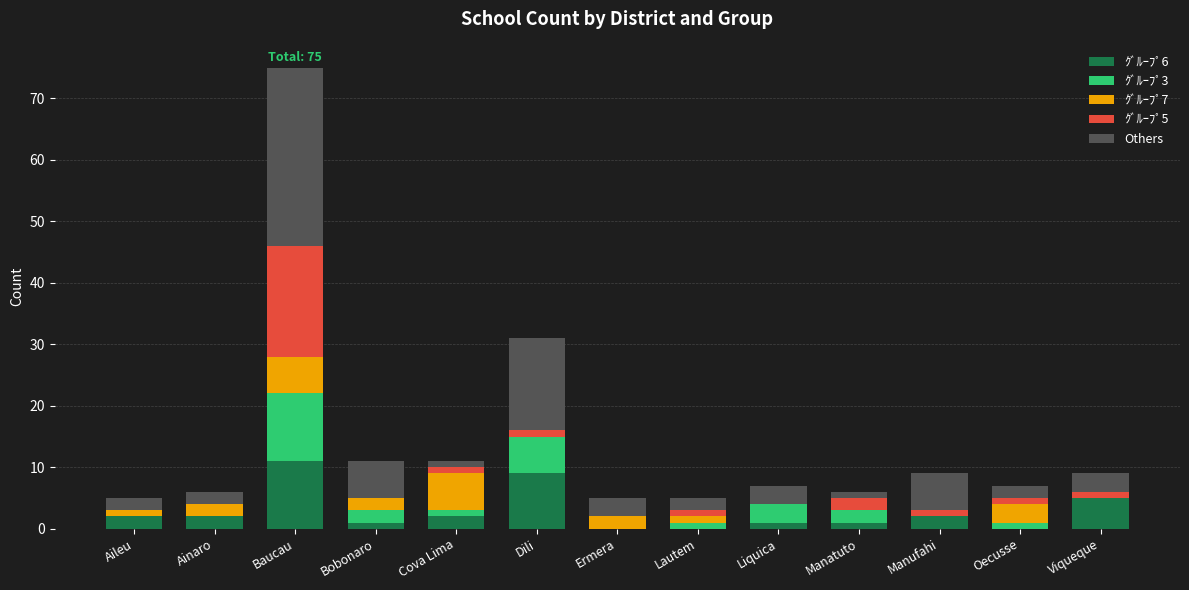

Which category has the highest value in the ｸﾞﾙｰﾌﾟ6 series?

Baucau